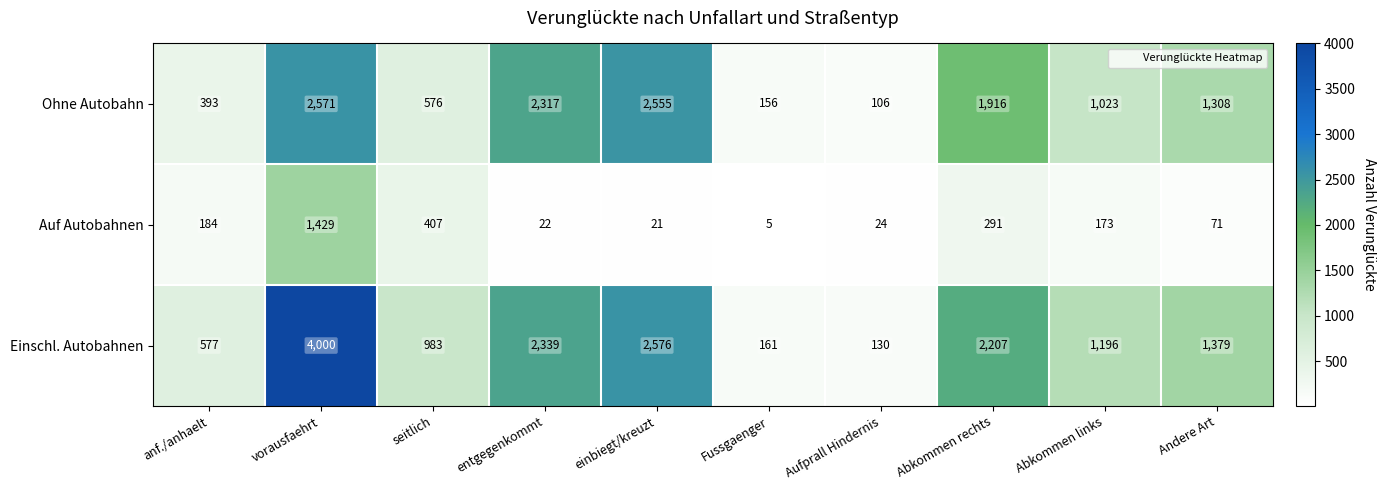

At which category does the chart reach its peak across all series?

vorausfaehrt